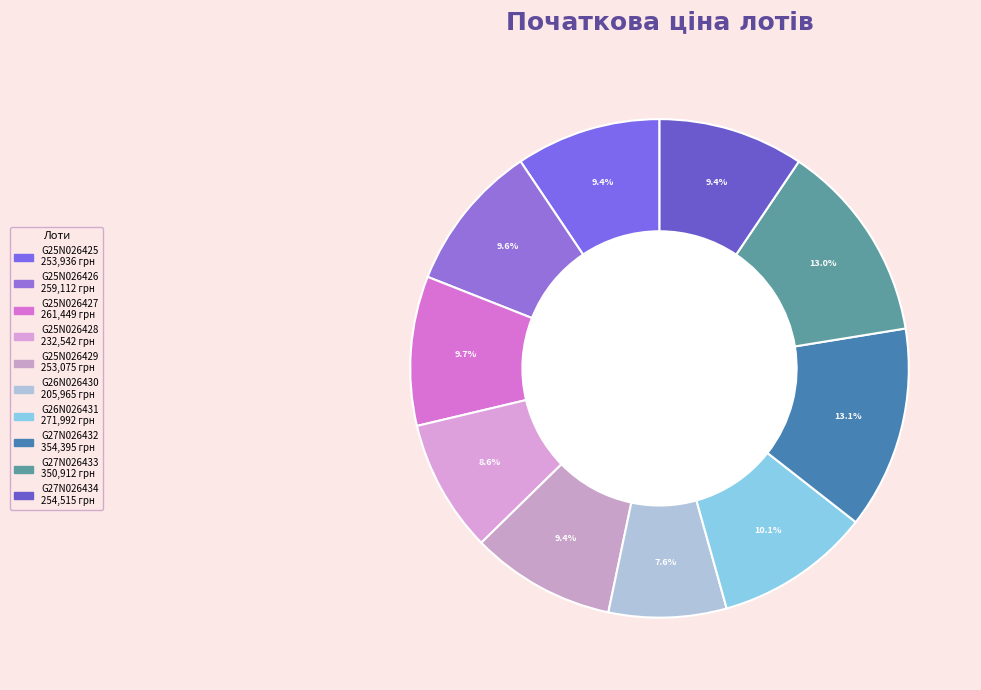

To the nearest percent, what is the combined percentage of G25N026426 and G26N026430?

17%